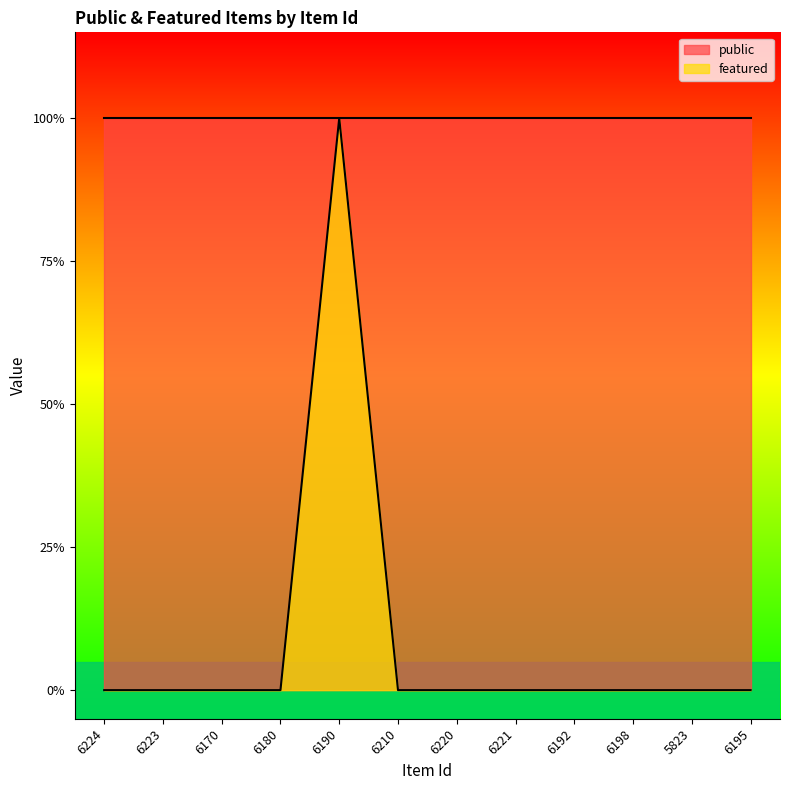

True or false: there are more than 0 points higher than both neighbors.

True